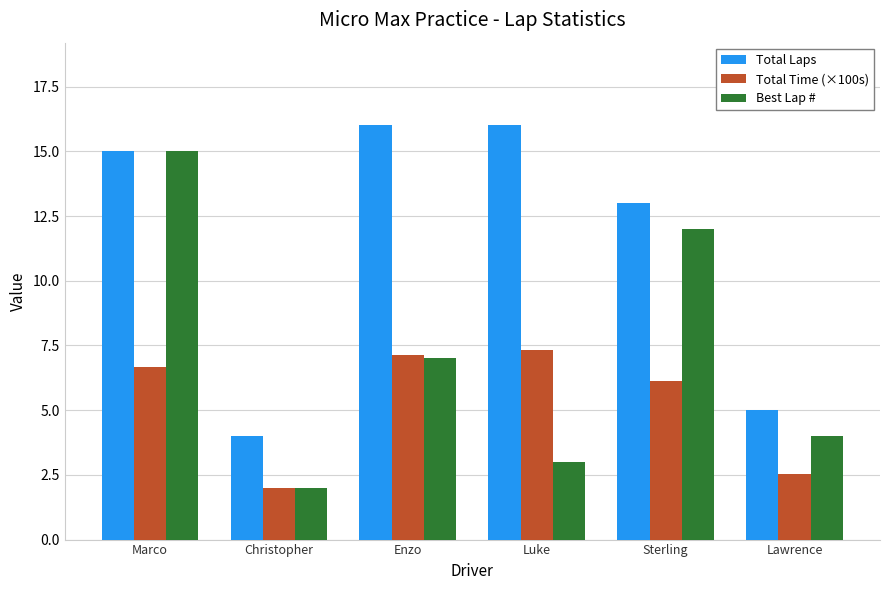

Where does the Total Time (×100s) series first go above 6?

Marco